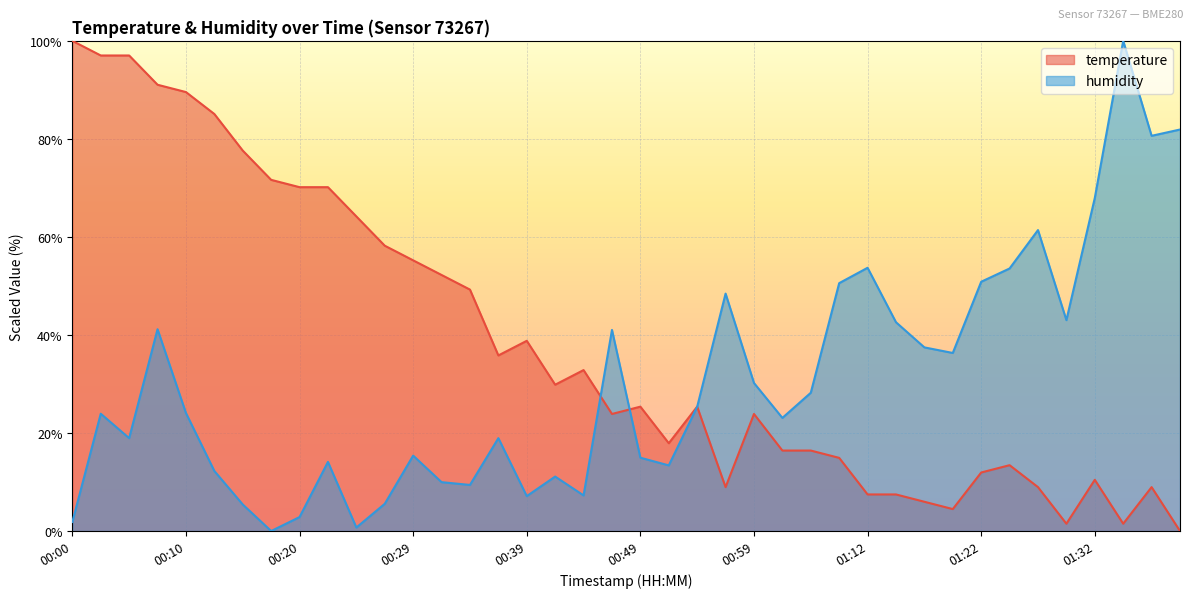

What is the difference between the humidity values at 01:06 and 01:29?

7.5